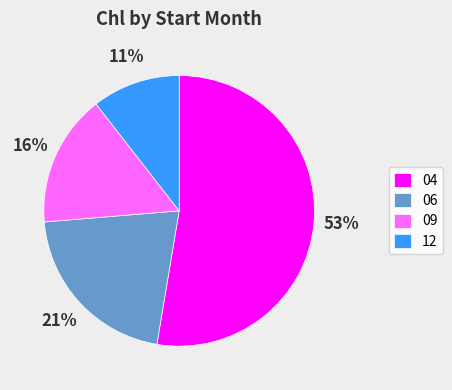

What is the ratio of the value at 04 to the value at 09?

3.3